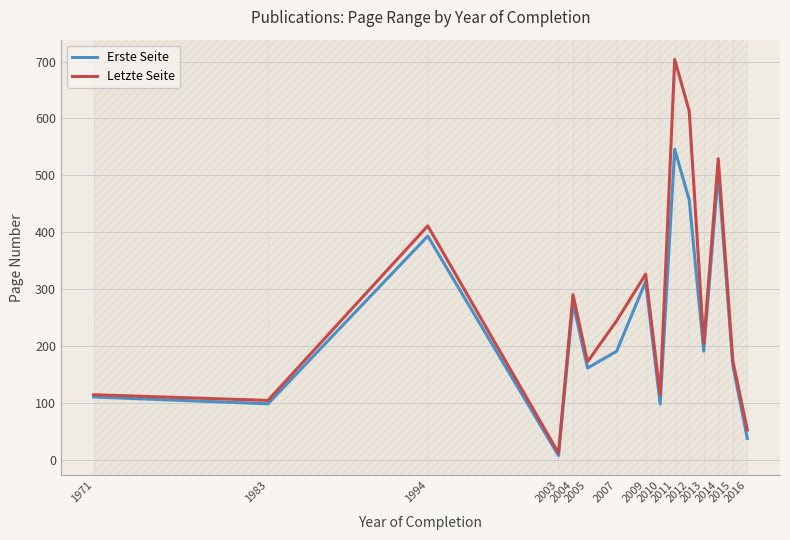

Which series has the widest spread of values?

Letzte Seite